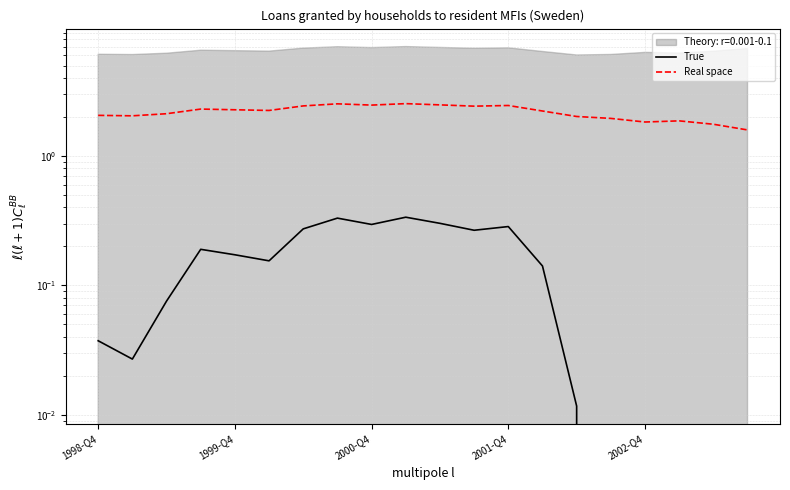

True or false: True has more than 1 points higher than both neighbors.

True